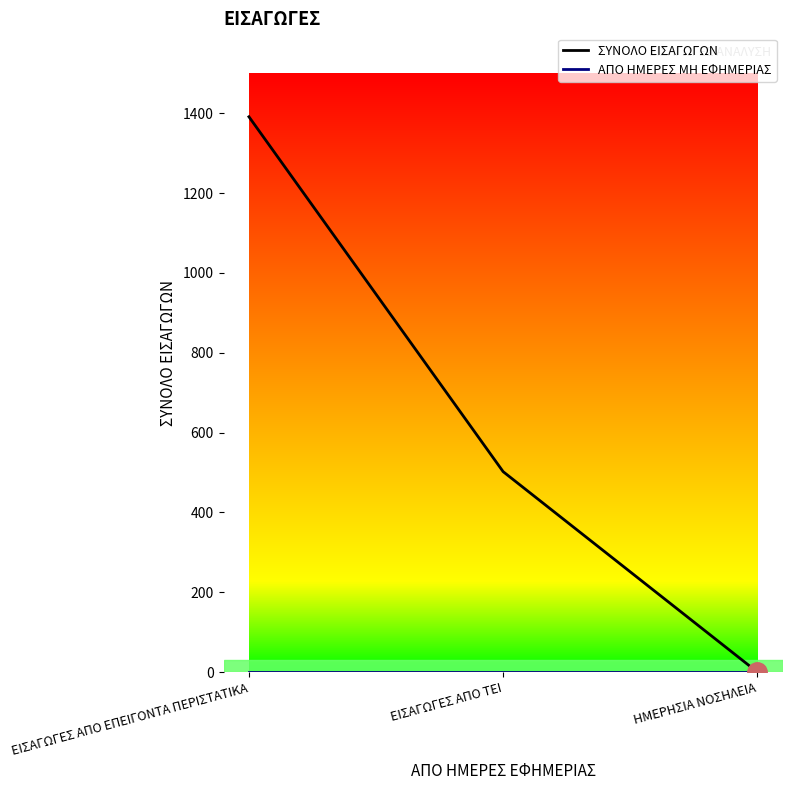

How many categories are shown in the chart?

3